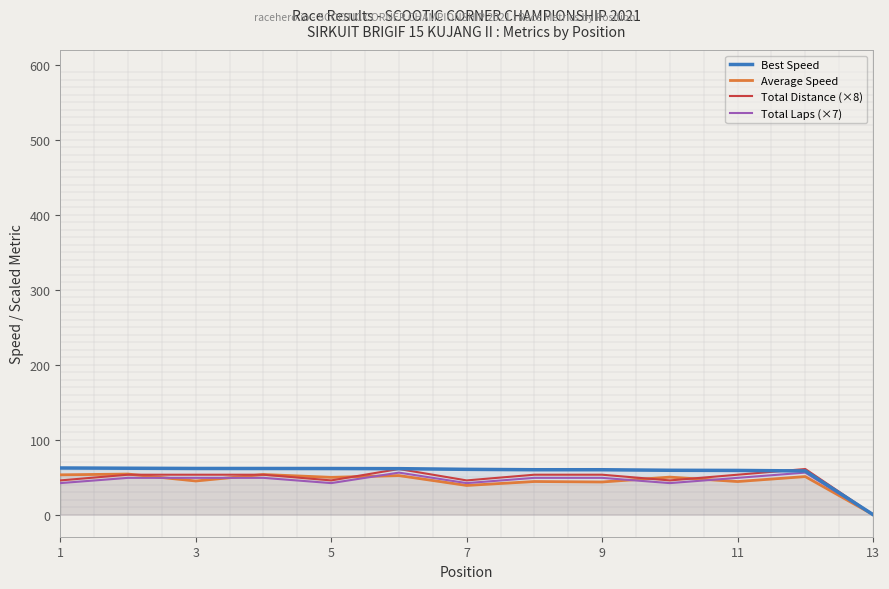

What are all the series names shown in the legend?

Best Speed, Average Speed, Total Distance (×8), Total Laps (×7)